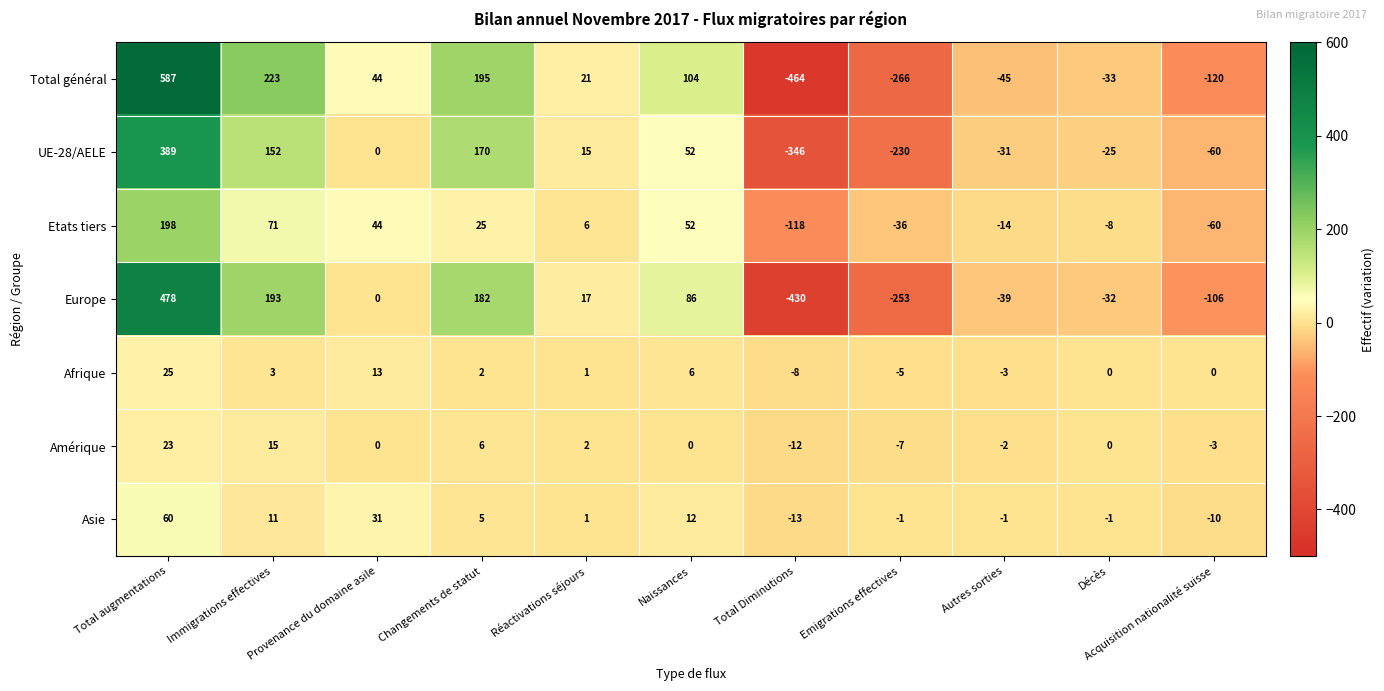

Which series changed the most between Réactivations séjours and Décès?

Total général